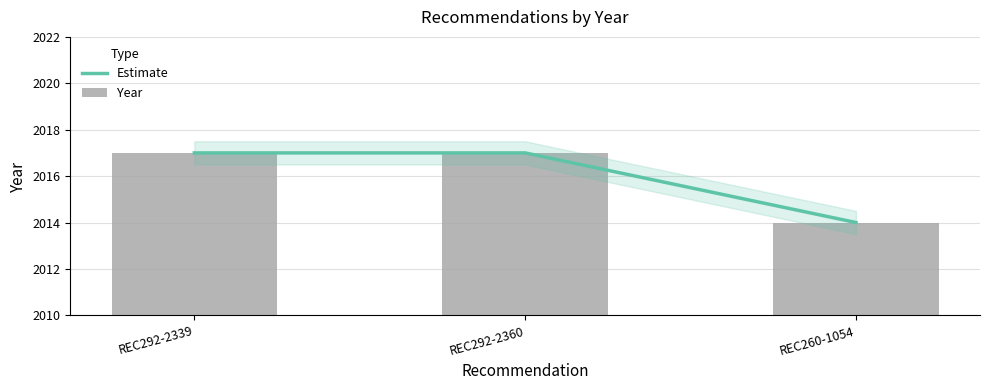

What position from the right is REC292-2339?

3